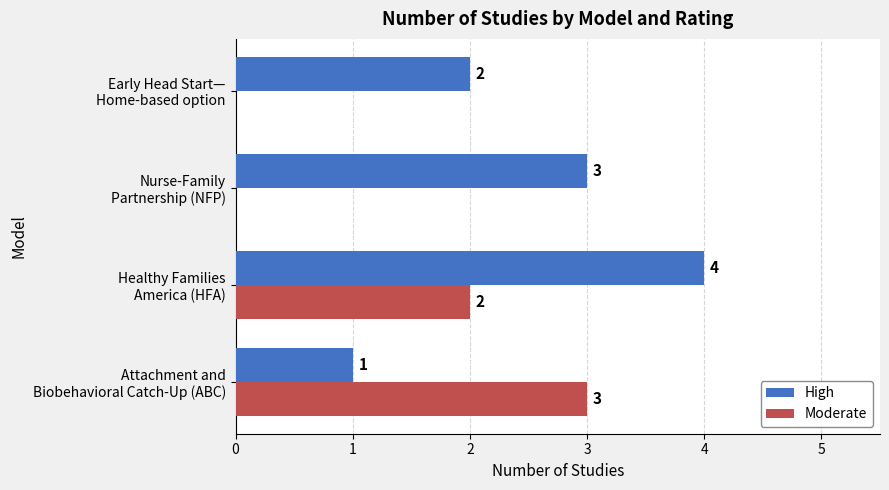

Which series has the largest total across all categories?

High